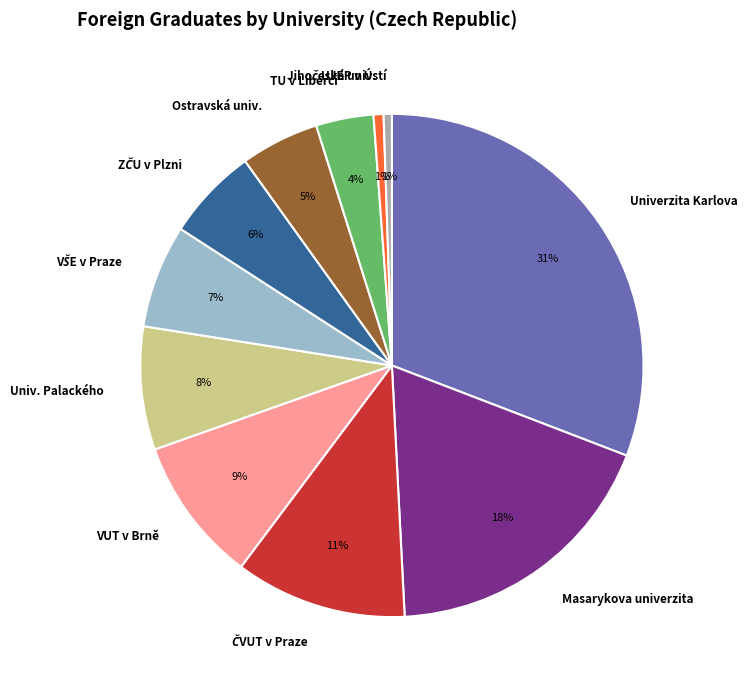

Combined, do VUT v Brně and UJEP v Ústí account for over 50%?

No